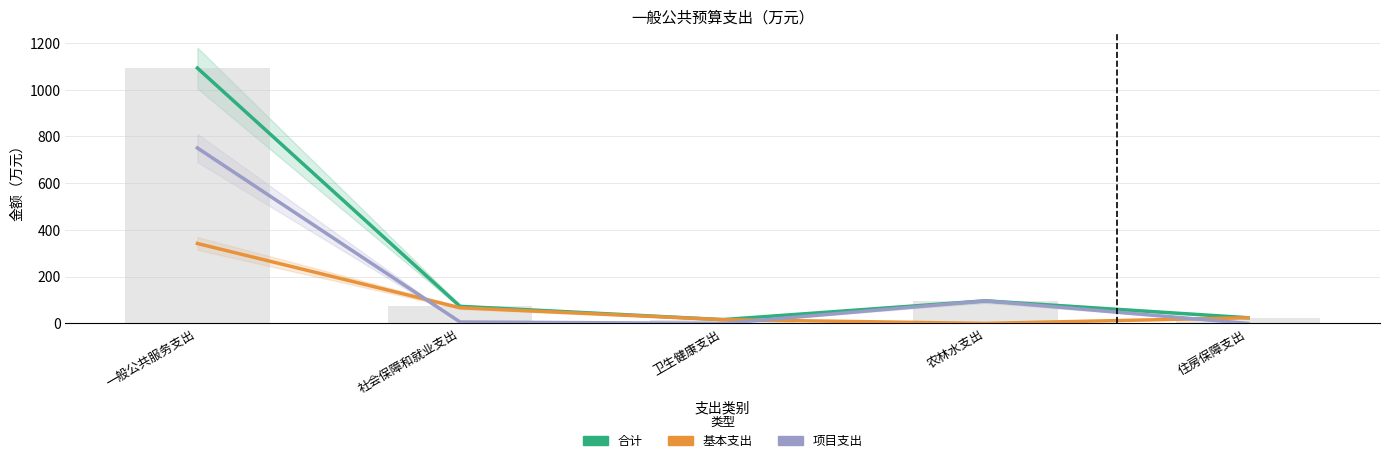

Reading left to right, what are all the values shown in this chart?

合计: 一般公共服务支出=1092.8	社会保障和就业支出=73.0	卫生健康支出=16.2	农林水支出=96.5	住房保障支出=24.3
基本支出: 一般公共服务支出=342.0	社会保障和就业支出=67.0	卫生健康支出=16.2	农林水支出=0.0	住房保障支出=24.3
项目支出: 一般公共服务支出=750.8	社会保障和就业支出=6.0	卫生健康支出=0.0	农林水支出=96.5	住房保障支出=0.0